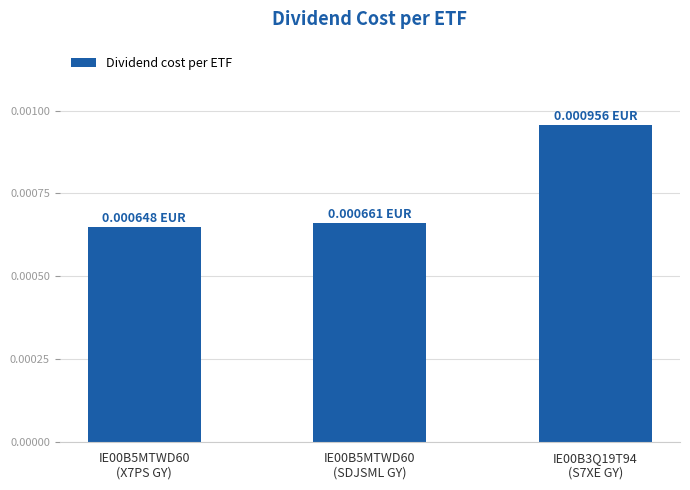

Rank the categories by value from highest to lowest.

IE00B3Q19T94
(S7XE GY), IE00B5MTWD60
(SDJSML GY), IE00B5MTWD60
(X7PS GY)